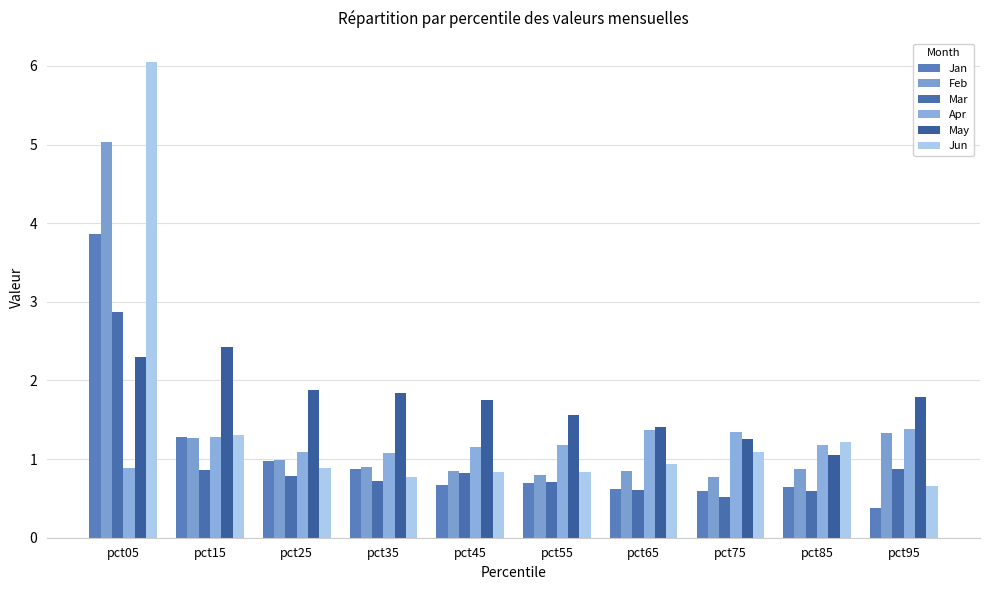

How many groups of bars are there?

10